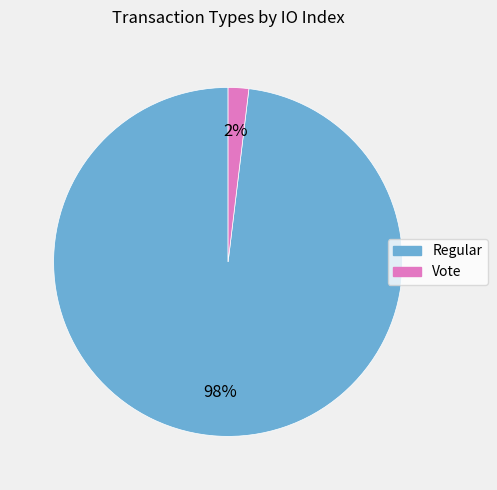

Which has a higher value, Vote or Regular?

Regular